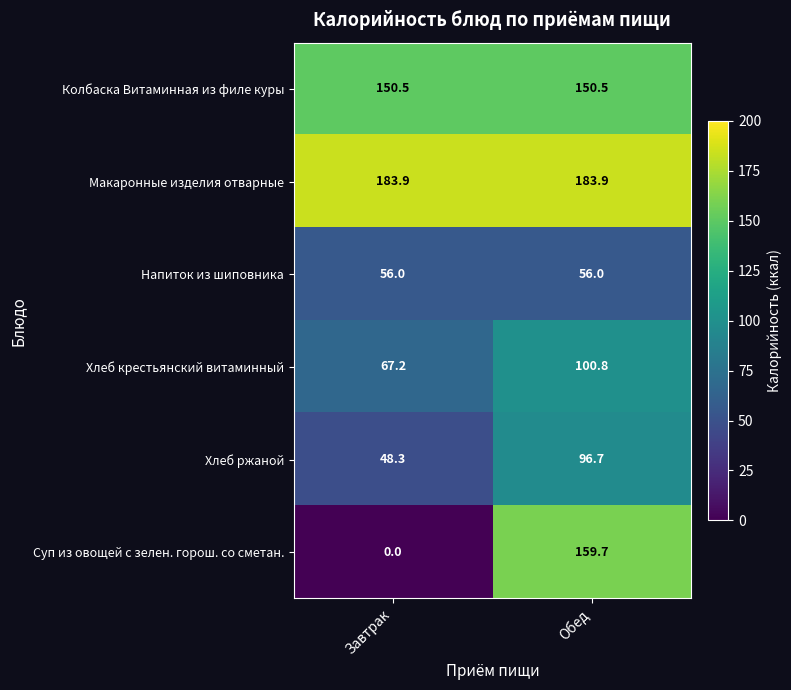

How many data points does each series have?

2